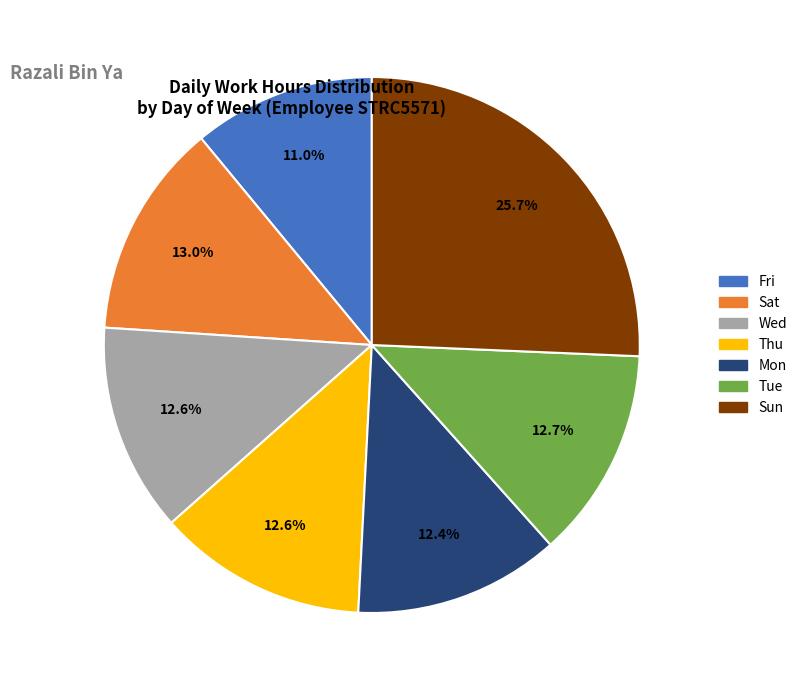

What is the ratio of the value at Tue to the value at Sun?

0.5